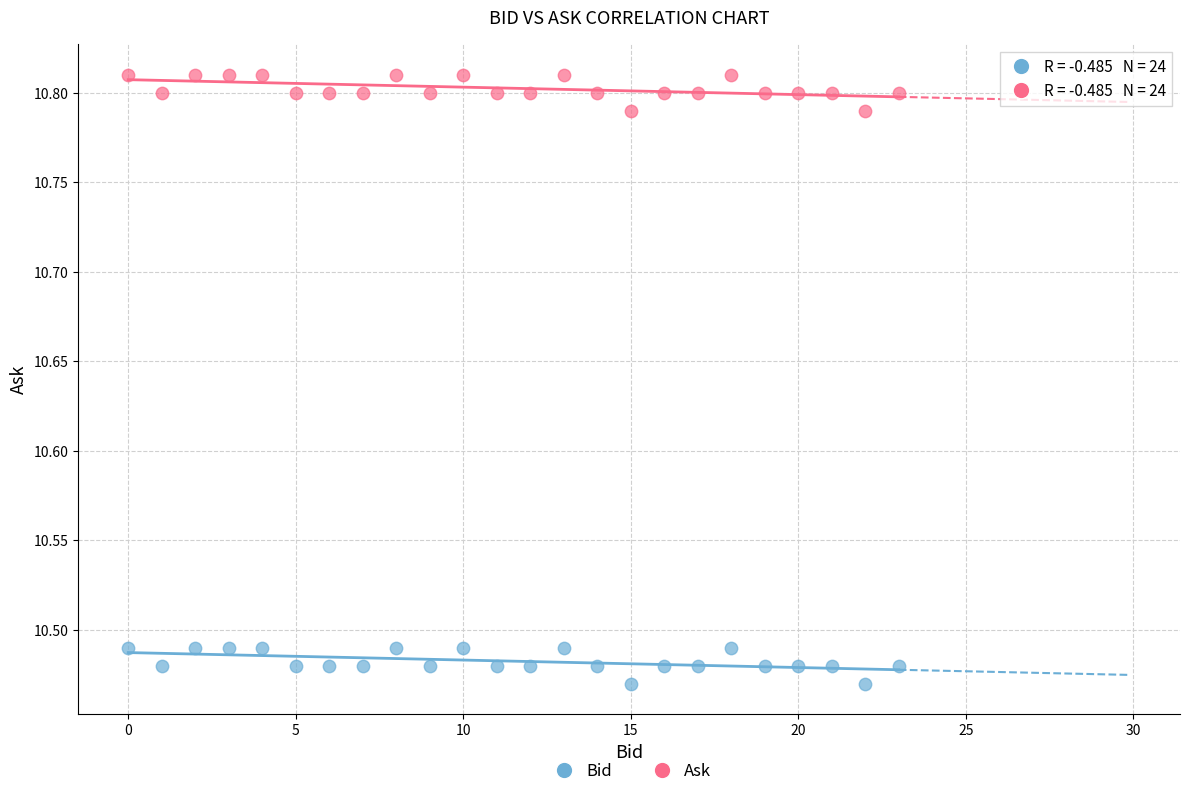

Across all data points, what is the range of Y values (max minus min)?

0.3